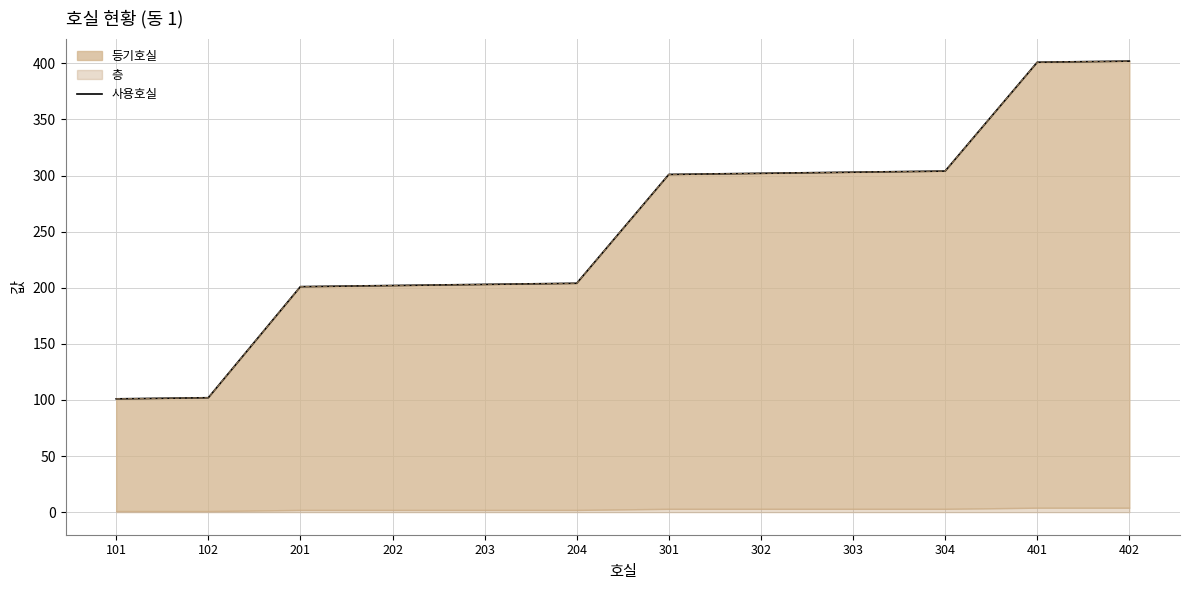

List the labels in order of value, largest first.

402, 401, 304, 303, 302, 301, 204, 203, 202, 201, 102, 101